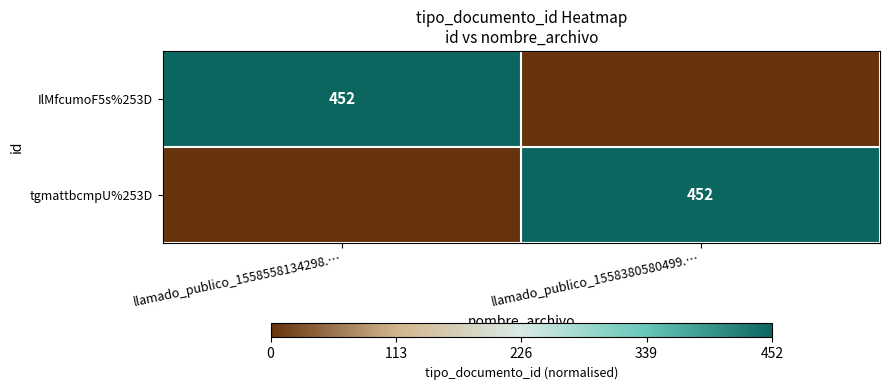

True or false: tgmattbcmpU%253D has a value of 452 at llamado_publico_1558380580499.….

True